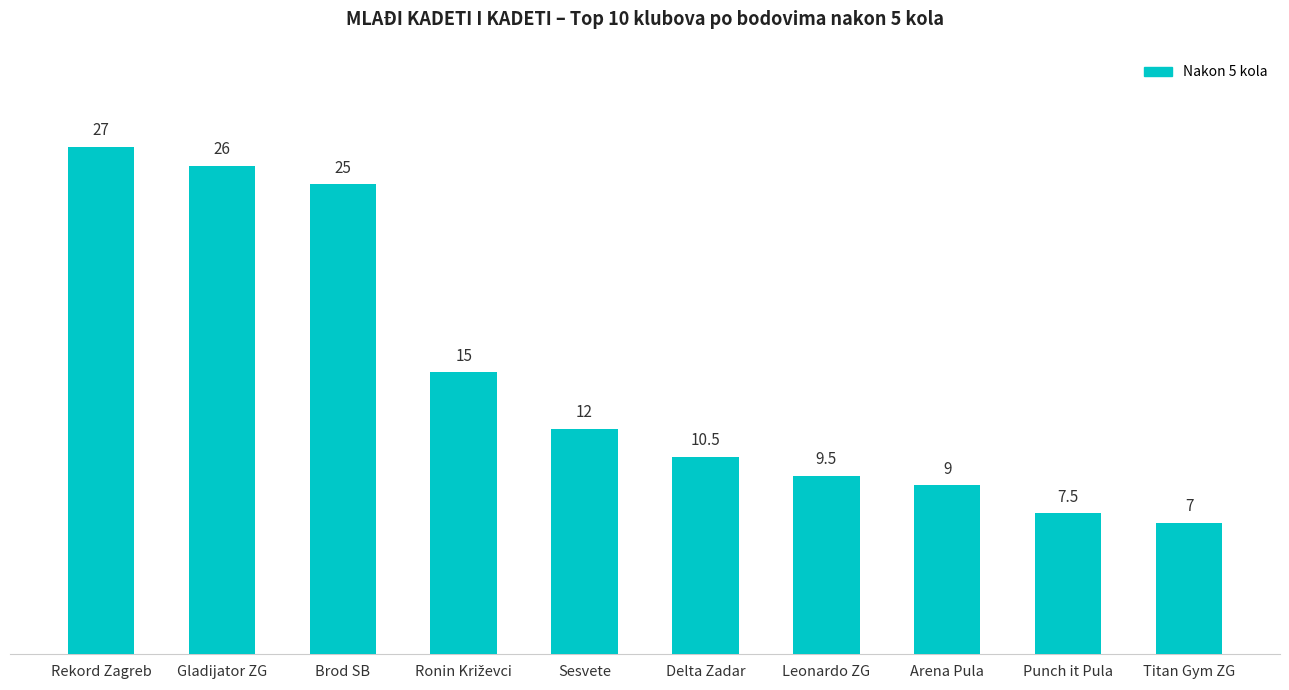

True or false: the data shows 7.5 at Punch it Pula.

True